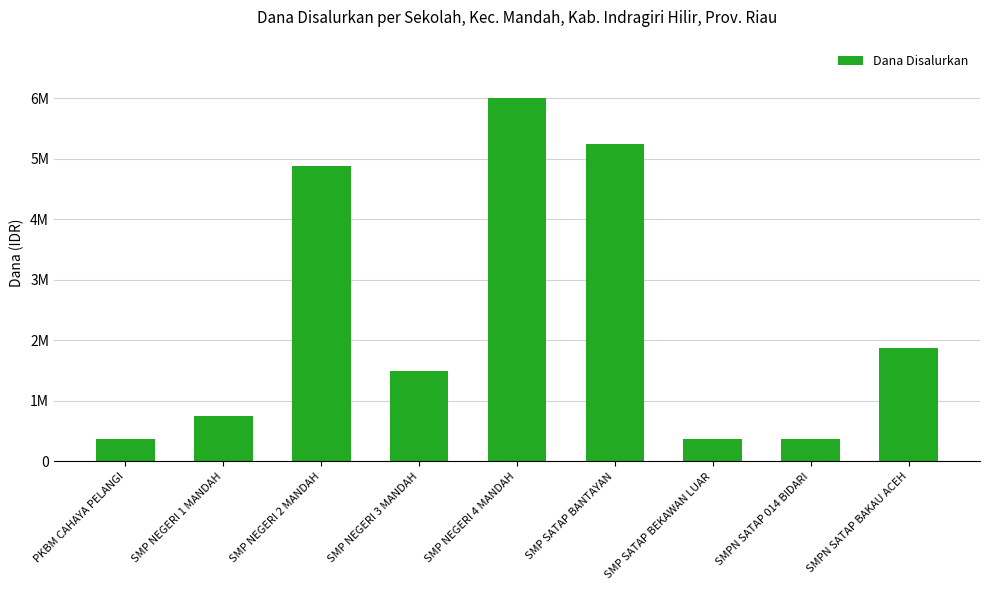

Reading left to right, what are all the values shown in this chart?

375000	750000	4875000	1500000	6000000	5250000	375000	375000	1875000